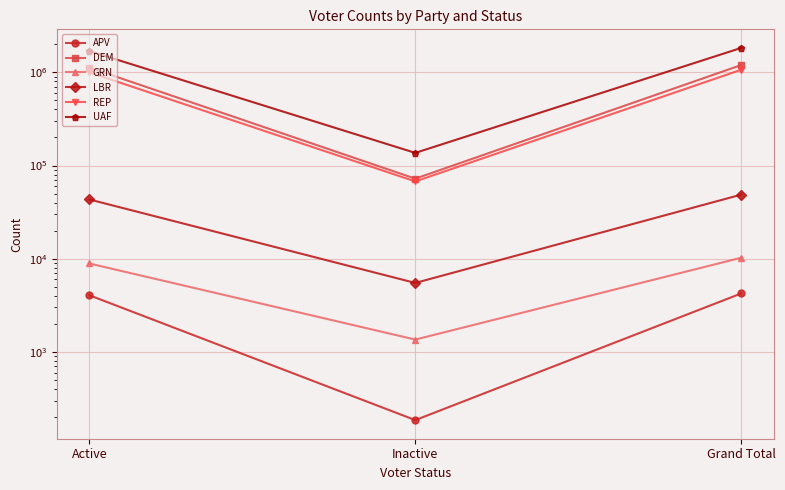

Reading left to right, extract all data points from this chart.

APV: 4047	185	4232
DEM: 1125200	72241	1197441
GRN: 8877	1354	10231
LBR: 43190	5490	48680
REP: 998753	67486	1066239
UAF: 1691549	136615	1828164